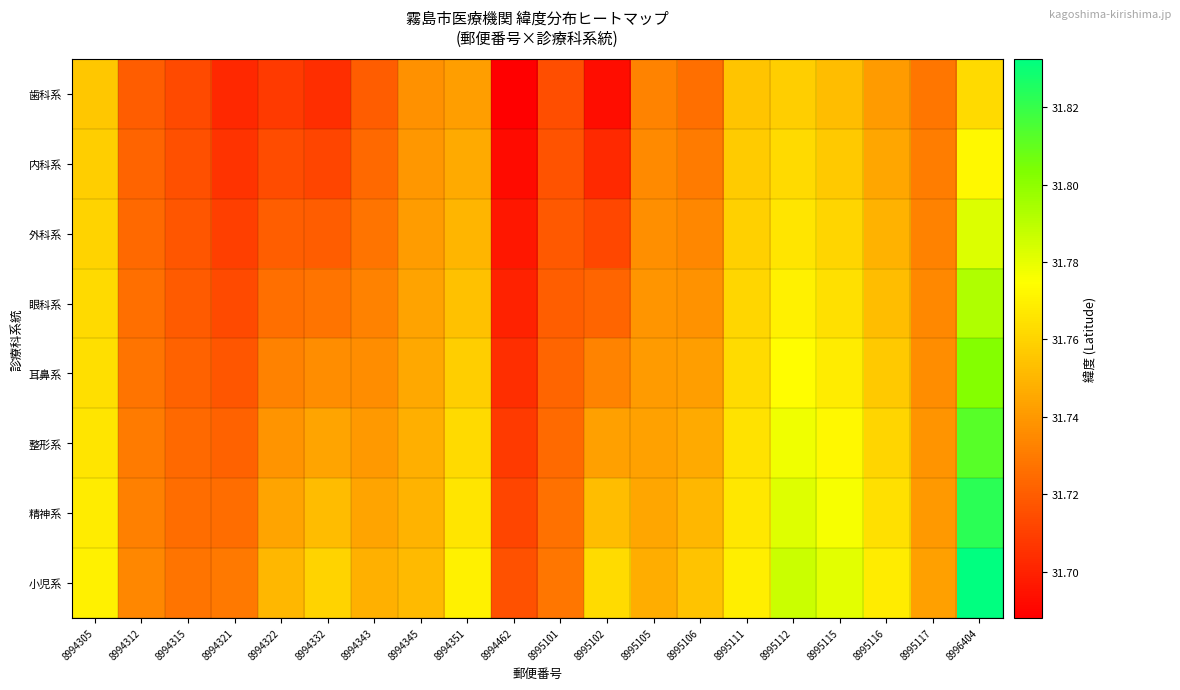

At which category is the sum across all series the highest?

8996404